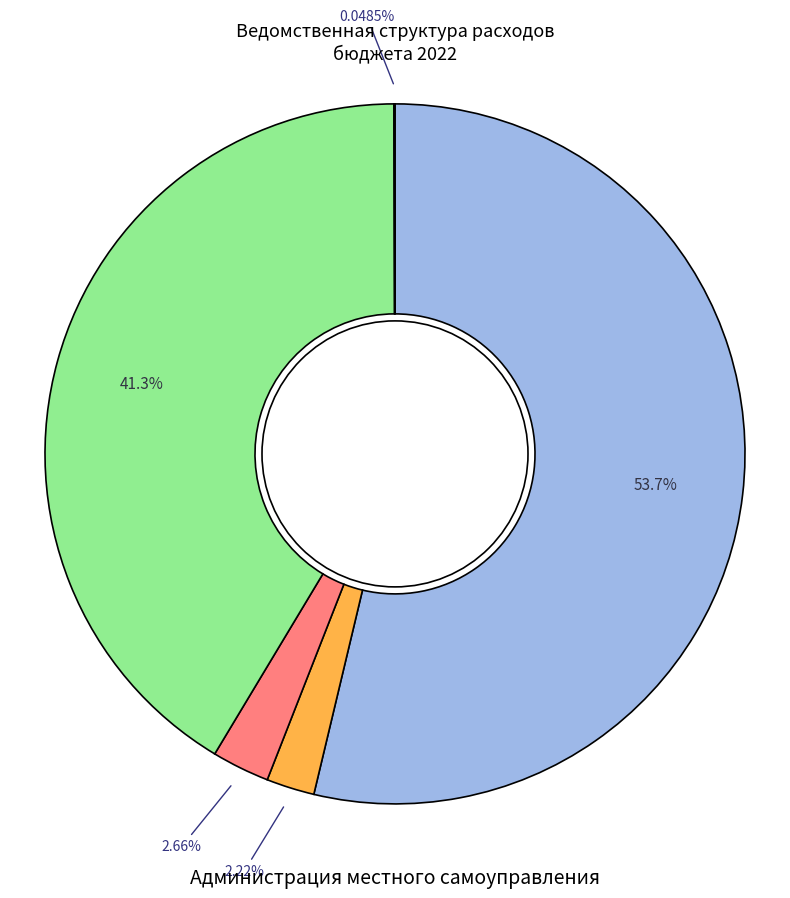

Does any single category account for the majority?

Yes